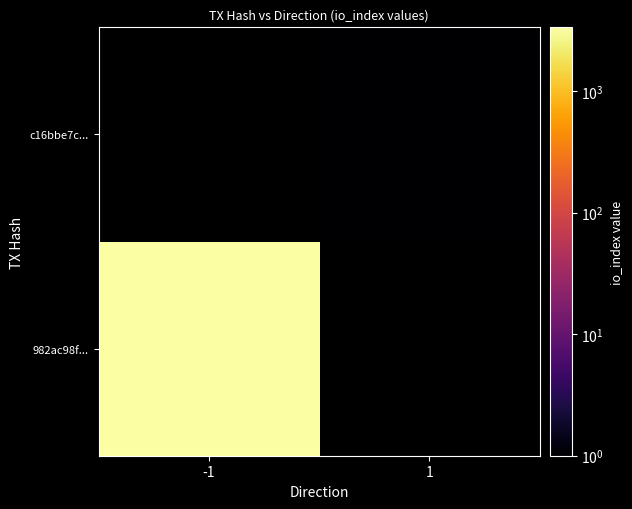

The c16bbe7c... series shows 1.6 at 1. True or false?

False